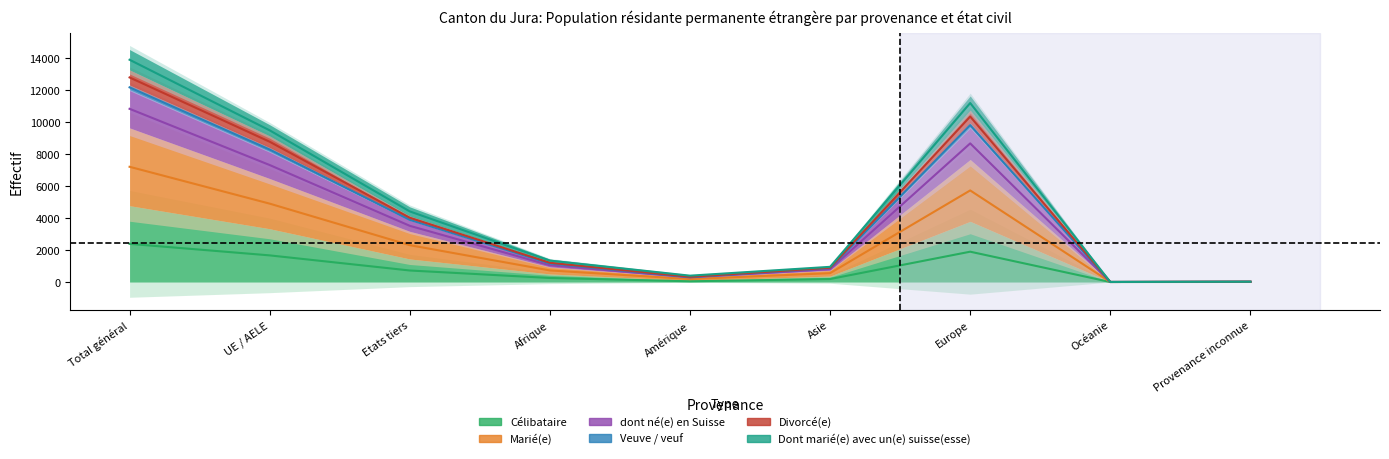

Rank the categories by Dont marié(e) avec un(e) suisse(esse) value from highest to lowest.

Total général, Europe, UE / AELE, Etats tiers, Afrique, Asie, Amérique, Provenance inconnue, Océanie